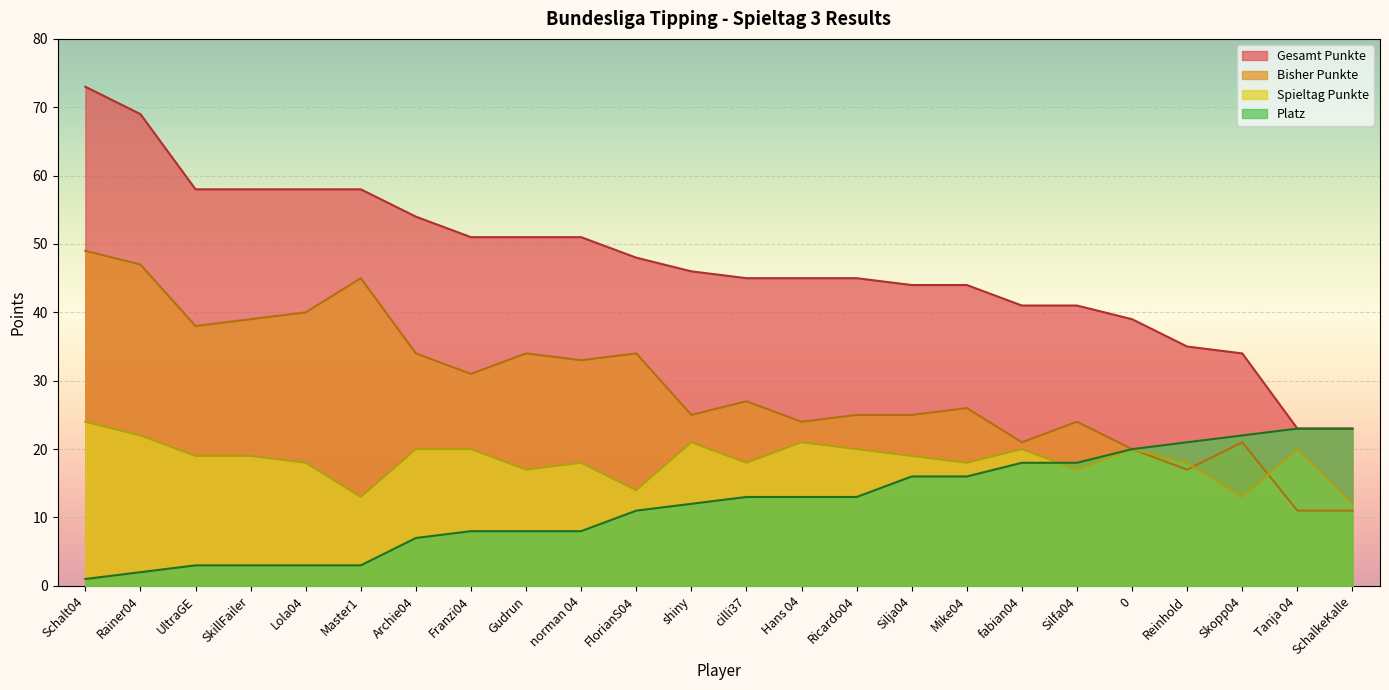

Count the number of data series in this chart.

4